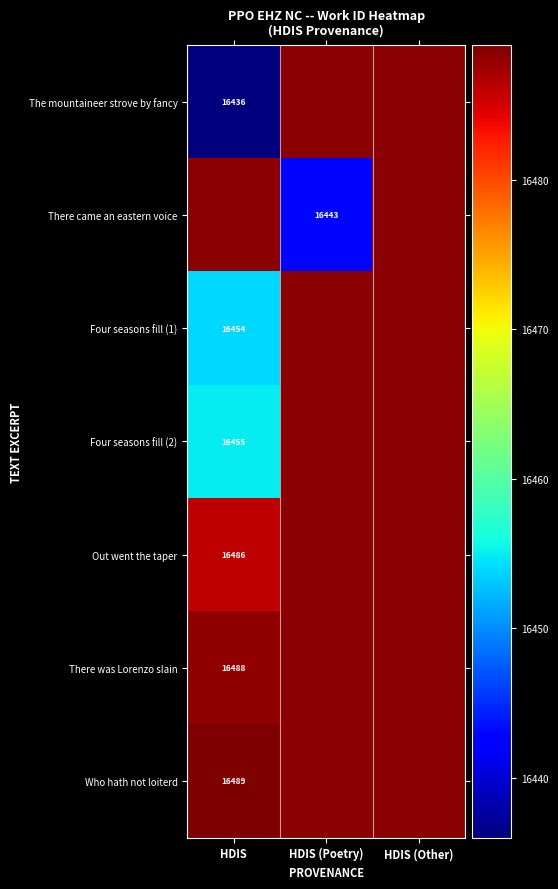

What is the lowest value of the The mountaineer strove by fancy series?

16436.0